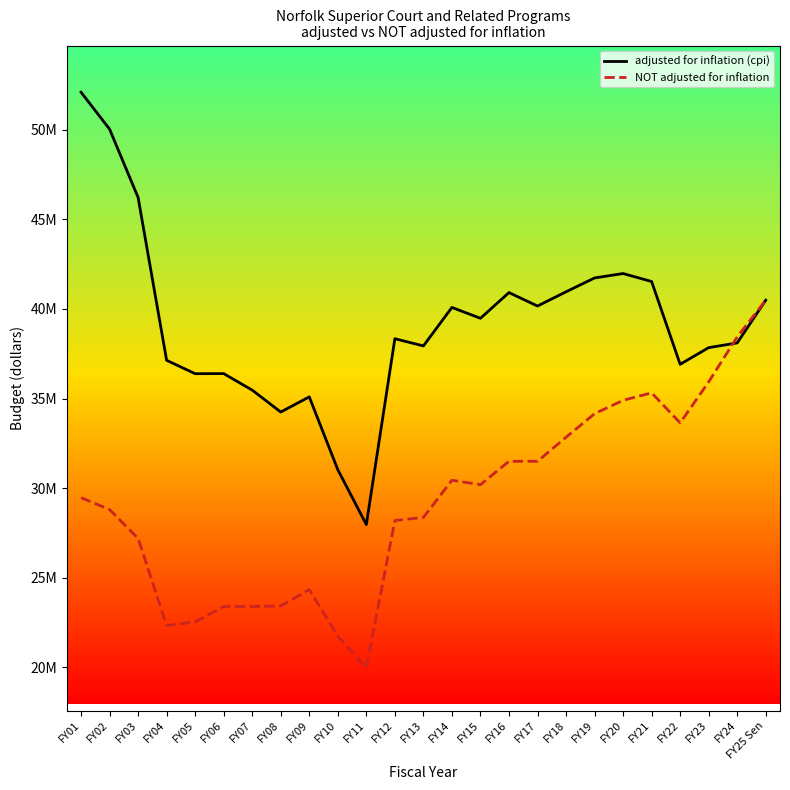

List the series in order of their overall mean, highest first.

adjusted for inflation (cpi), NOT adjusted for inflation